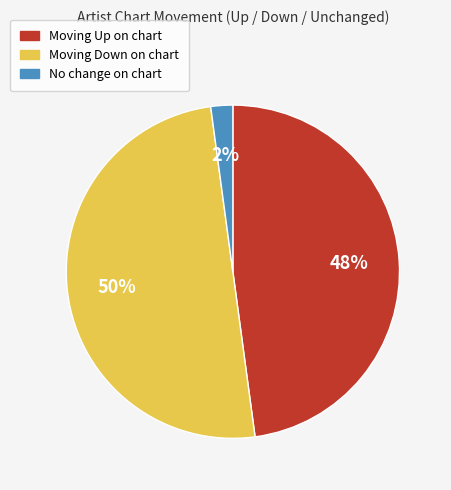

To the nearest percent, what is the difference between the largest and smallest slice percentages?

48%